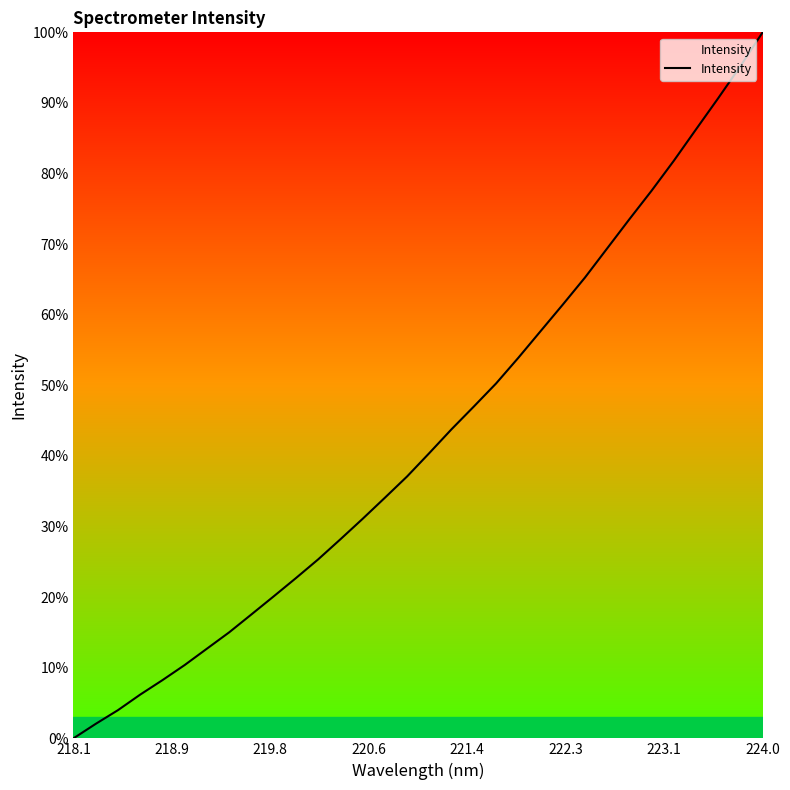

What is the maximum value shown in the chart?

100.0